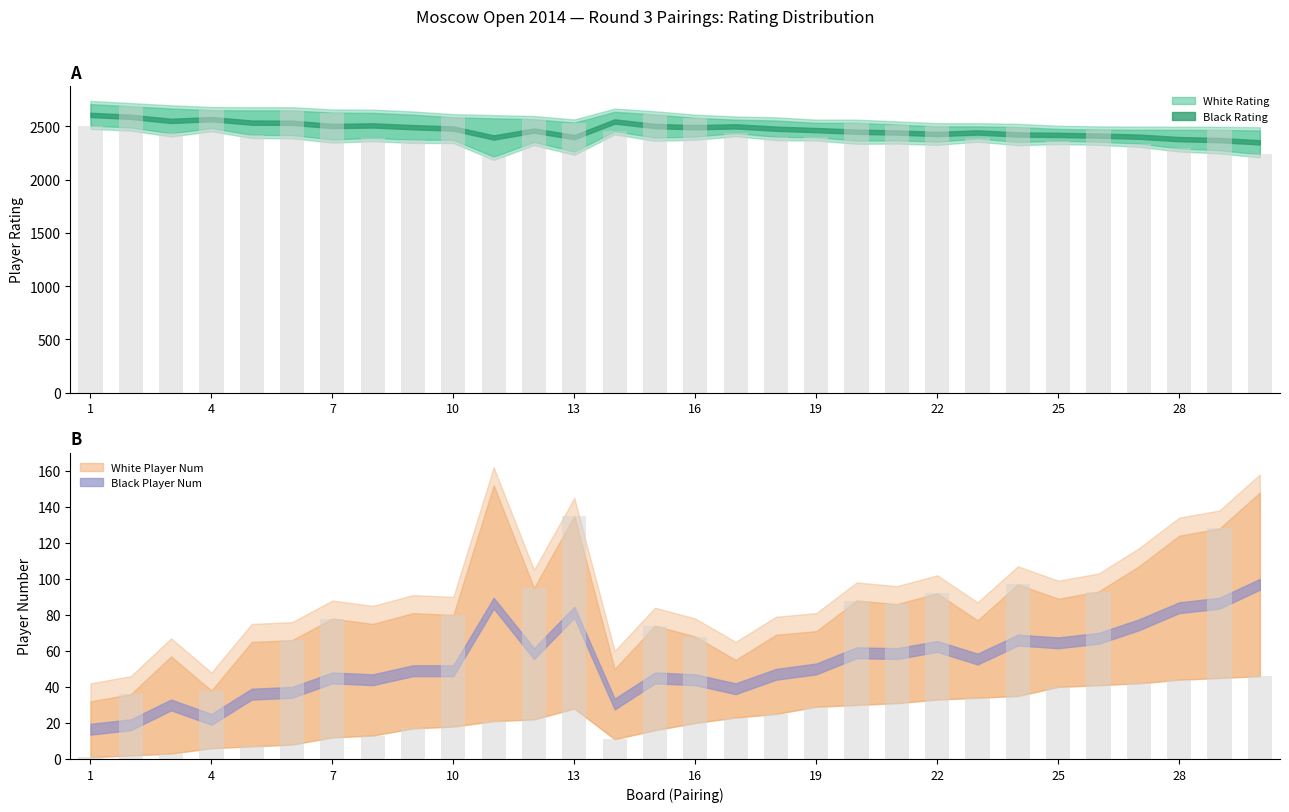

Which series has the largest total across all categories?

White Rating